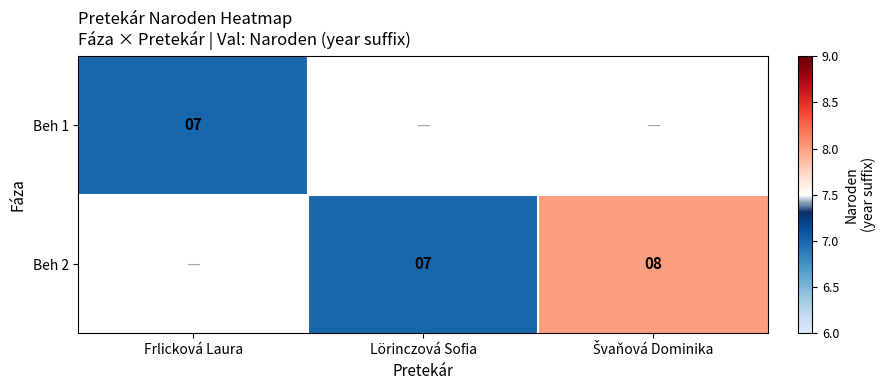

The value of Beh 2 at Lörinczová Sofia is 4. True or false?

False